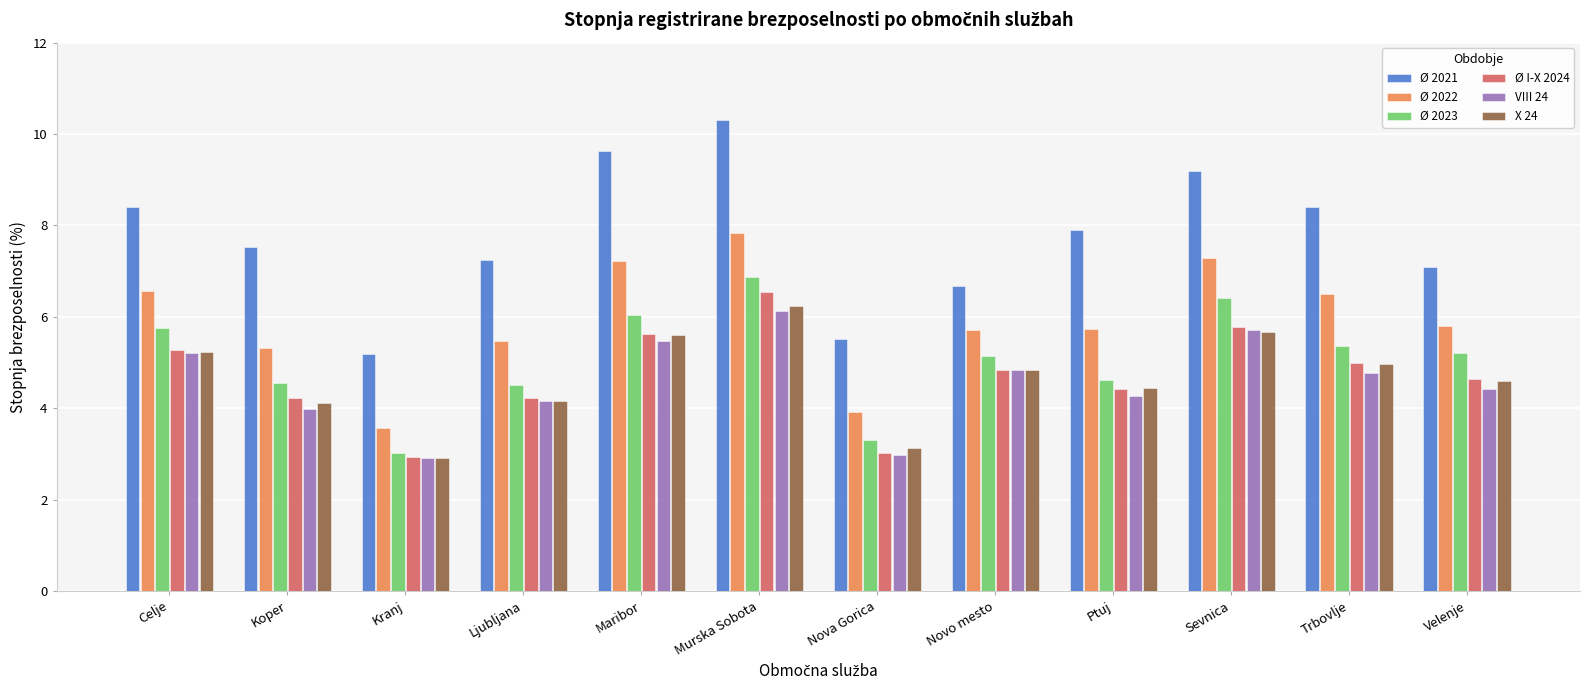

At how many categories does at least one series exceed 9?

3